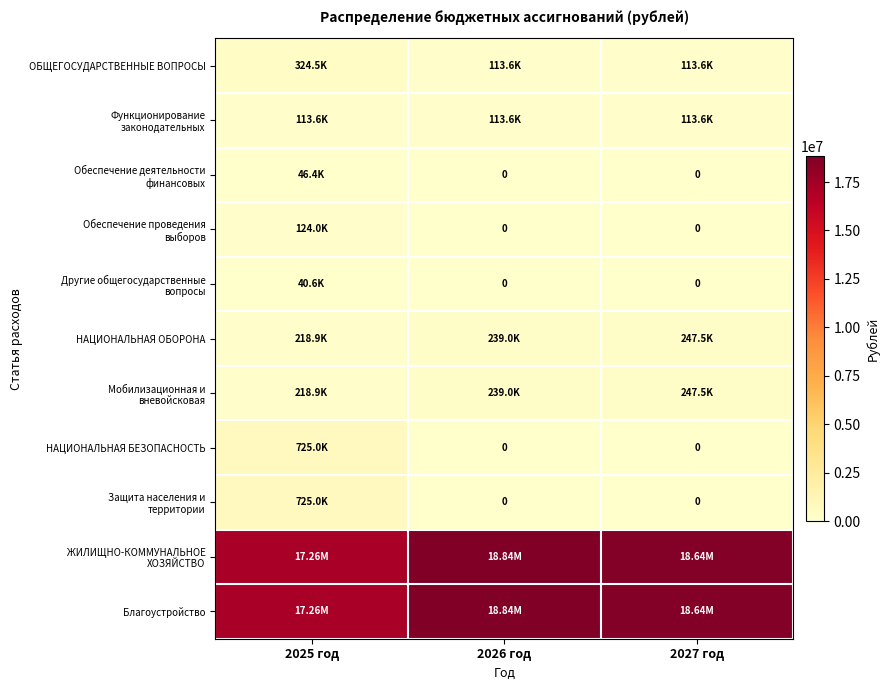

True or false: Функционирование законодательных has a value of 113604.0 at 2025 год.

True